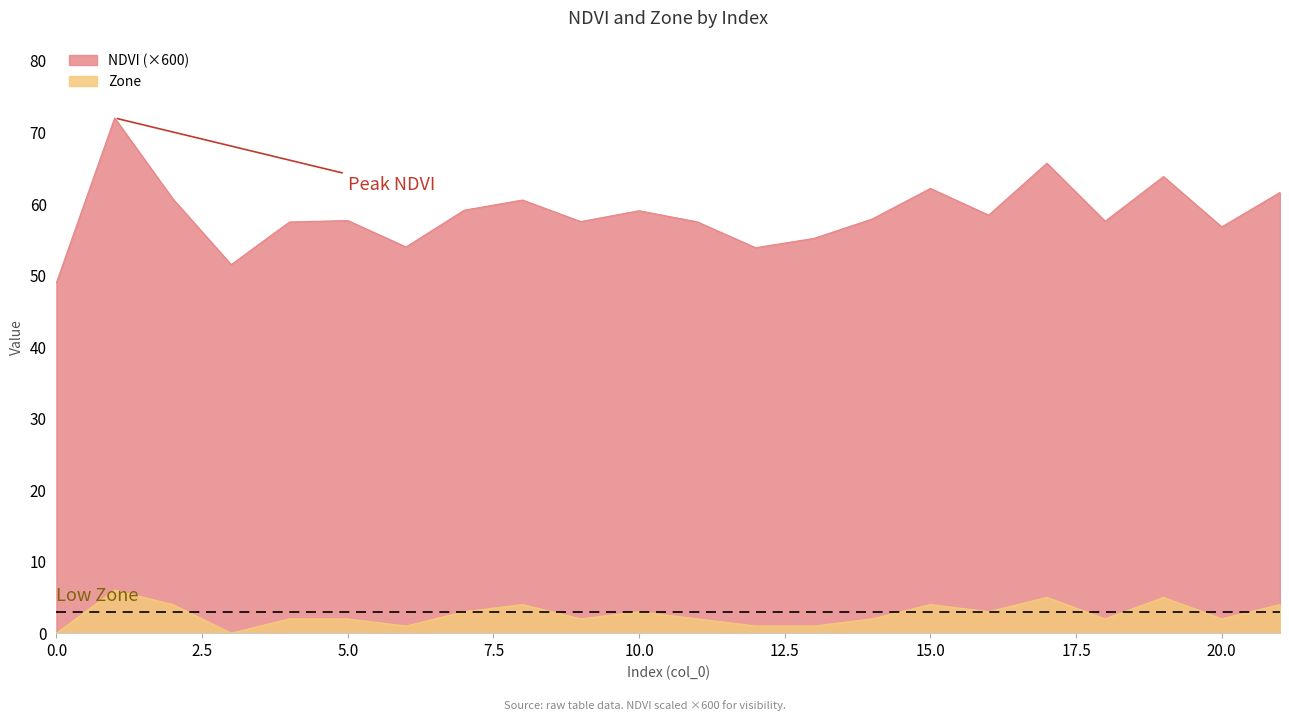

What is the sum of all Zone values?

58.0